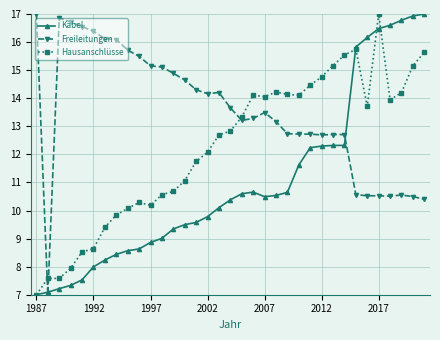

What is the lowest value of the Freileitungen series?

7.0